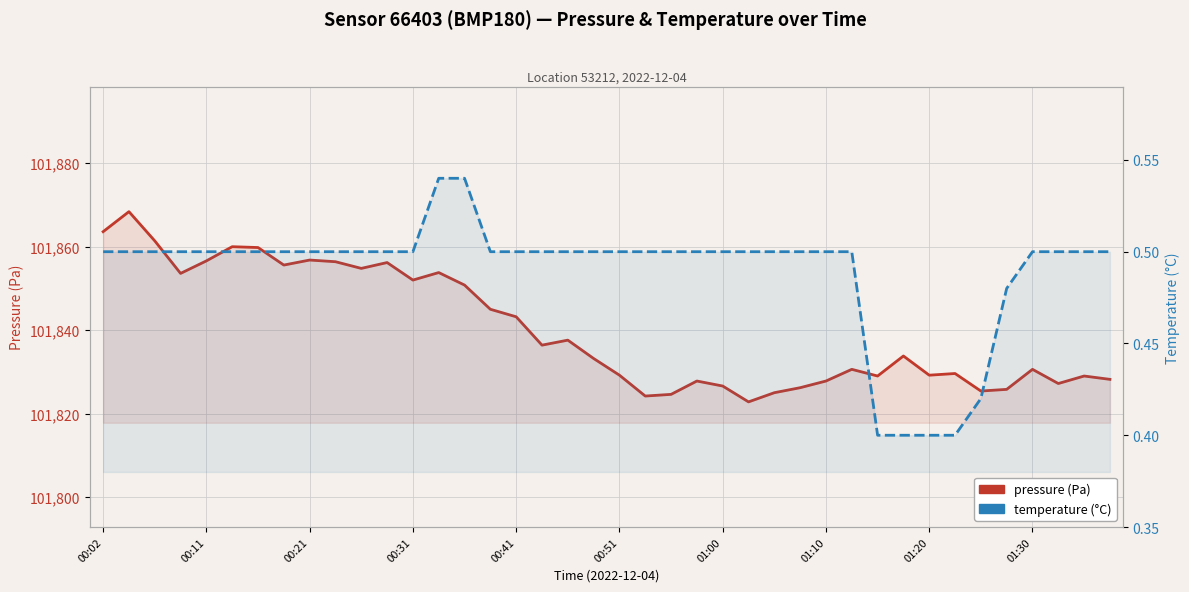

Rank the series at 00:51 from highest to lowest value.

pressure (Pa), temperature (°C)